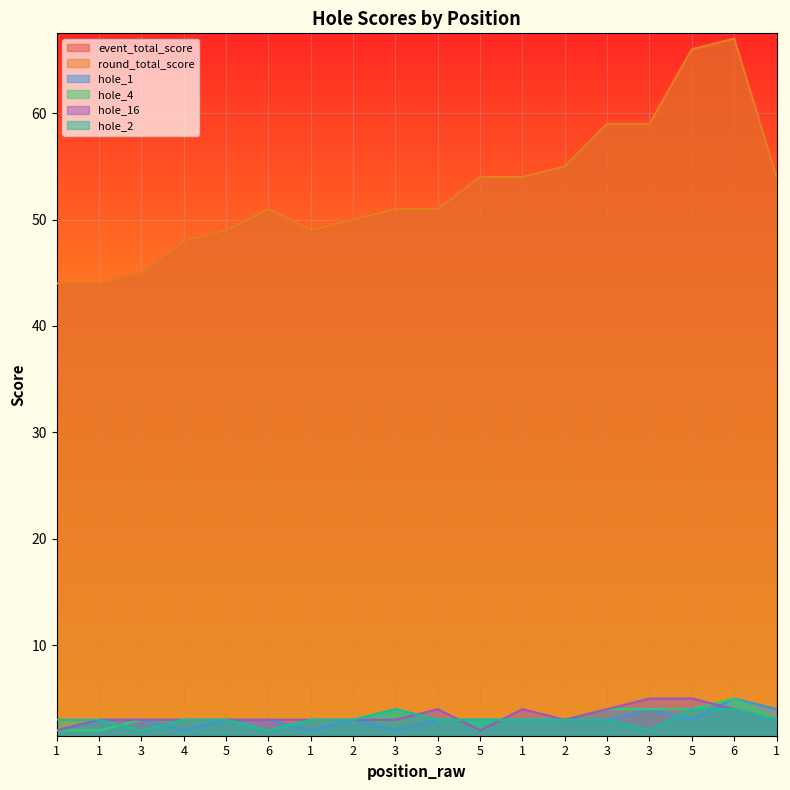

True or false: hole_4 has a value of 1 at 5.

False